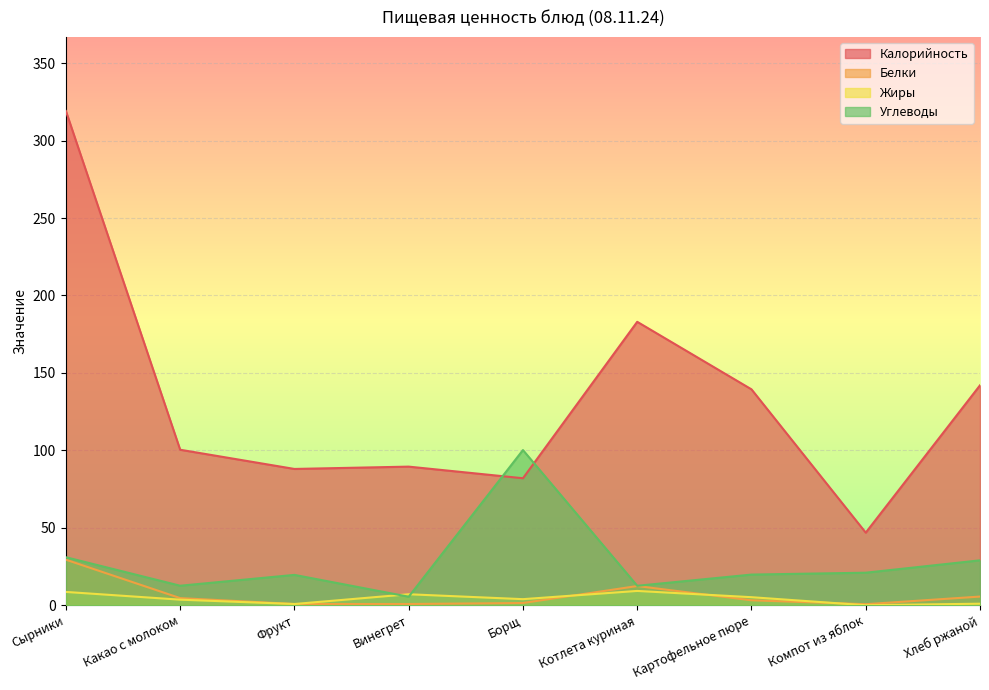

What is the label of the 7th point from the left?

Картофельное пюре